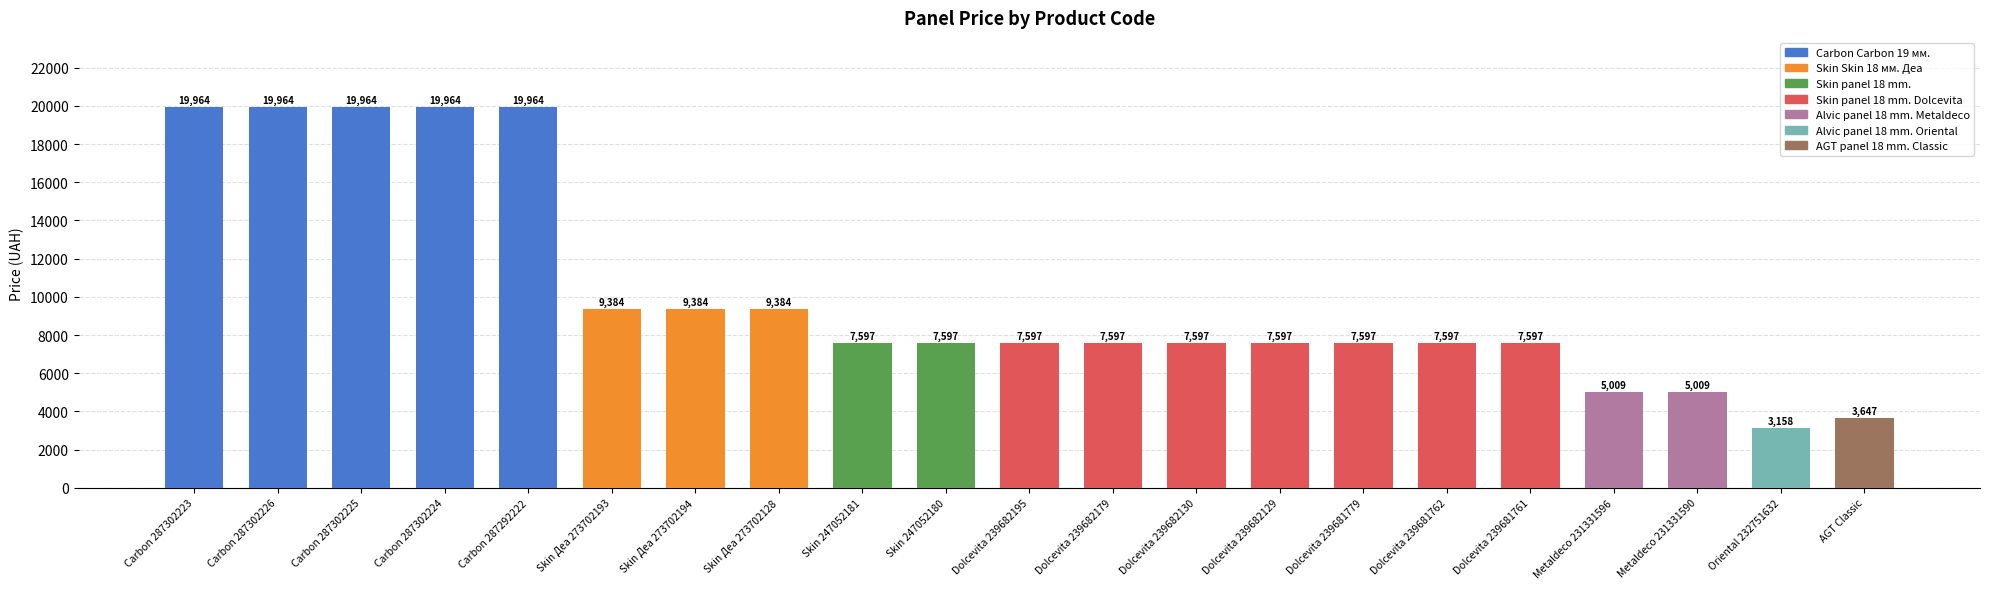

At which label does the data first exceed 7596?

Carbon 287302223